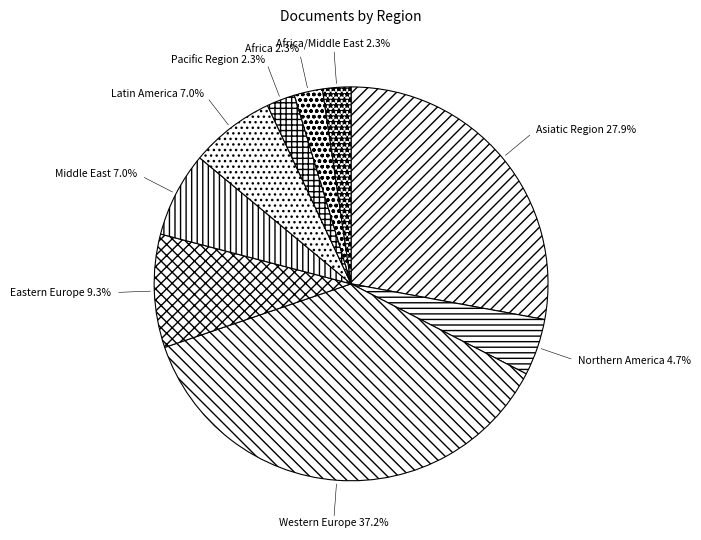

Is there a majority slice in this chart?

No